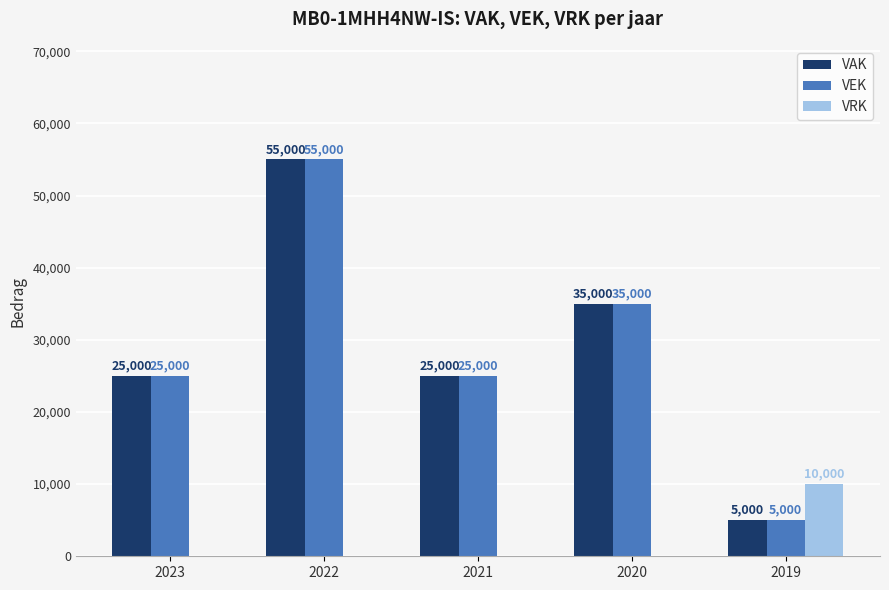

Reading left to right, list all the values displayed in this chart.

VAK: 25000	55000	25000	35000	5000
VEK: 25000	55000	25000	35000	5000
VRK: 0	0	0	0	10000